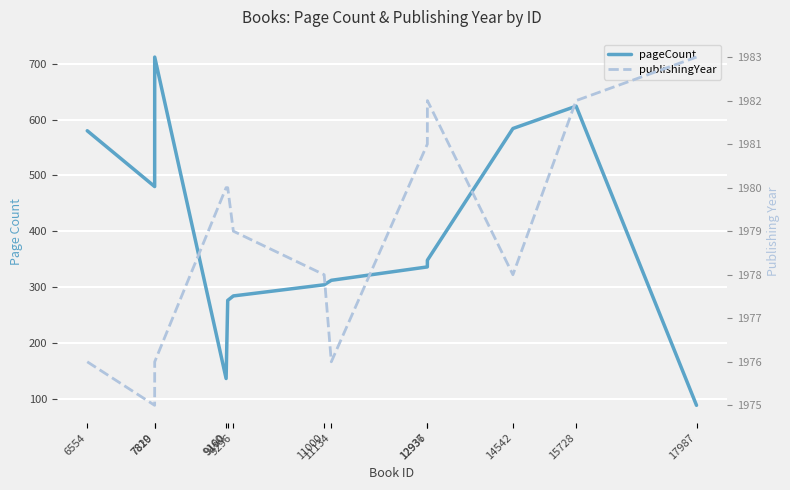

Reading right to left, extract all data points from this chart.

pageCount: 88	624	584	348	336	312	304	284	276	136	712	480	580
publishingYear: 1983	1982	1978	1982	1981	1976	1978	1979	1980	1980	1976	1975	1976